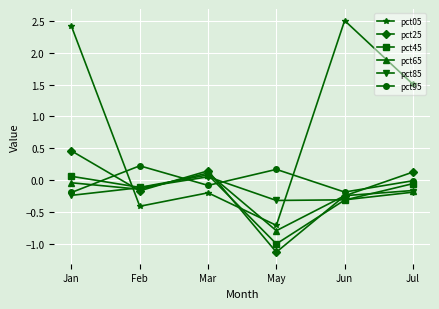

What are all the series names shown in the legend?

pct05, pct25, pct45, pct65, pct85, pct95